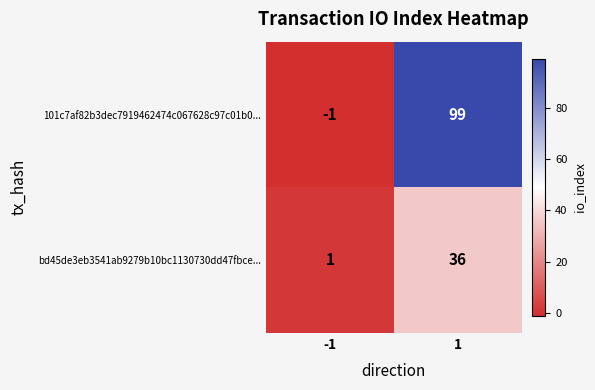

Reading left to right, extract all data points from this chart.

101c7af82b3dec7919462474c067628c97c01b0...: -1	99
bd45de3eb3541ab9279b10bc1130730dd47fbce...: 1	36